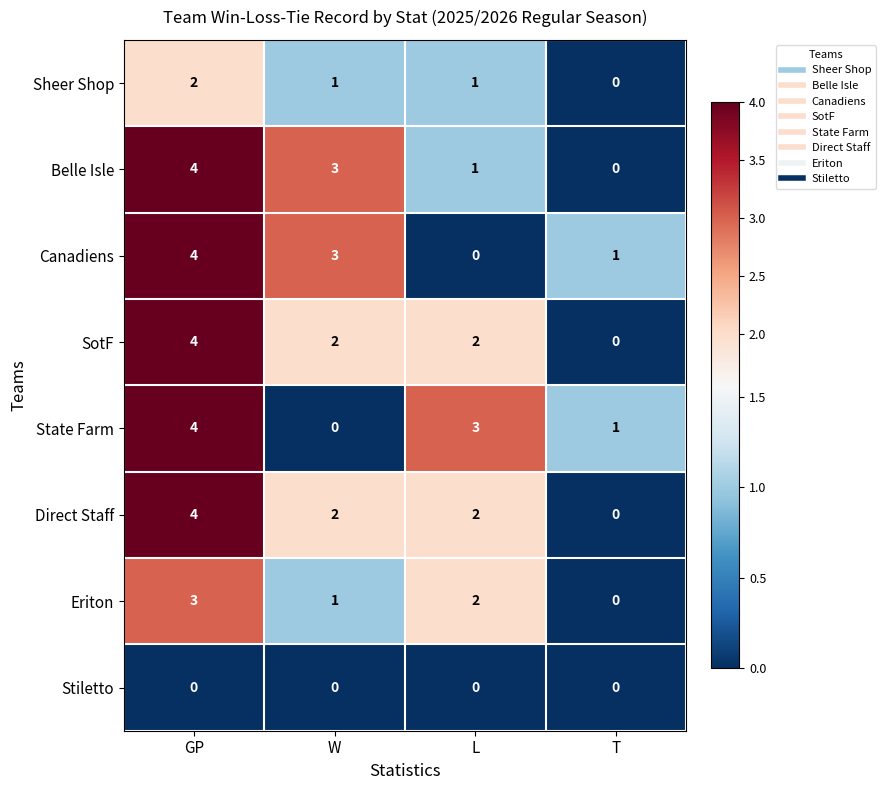

List the labels in order of State Farm value, largest first.

GP, L, T, W